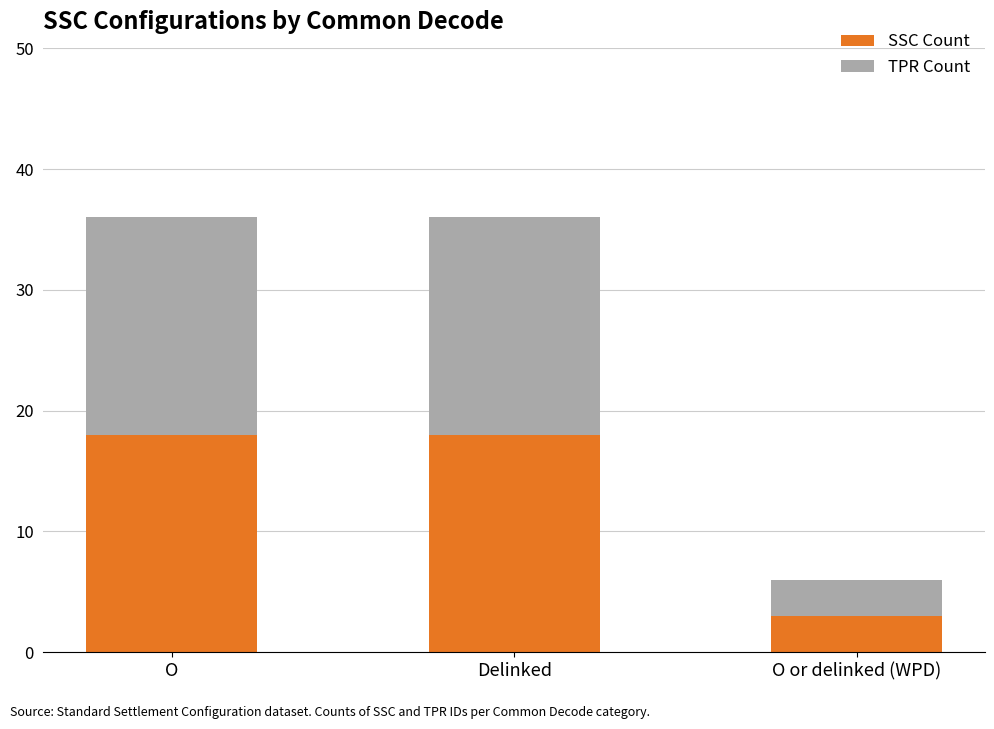

What is the difference between the maximum and minimum values in the SSC Count series?

15